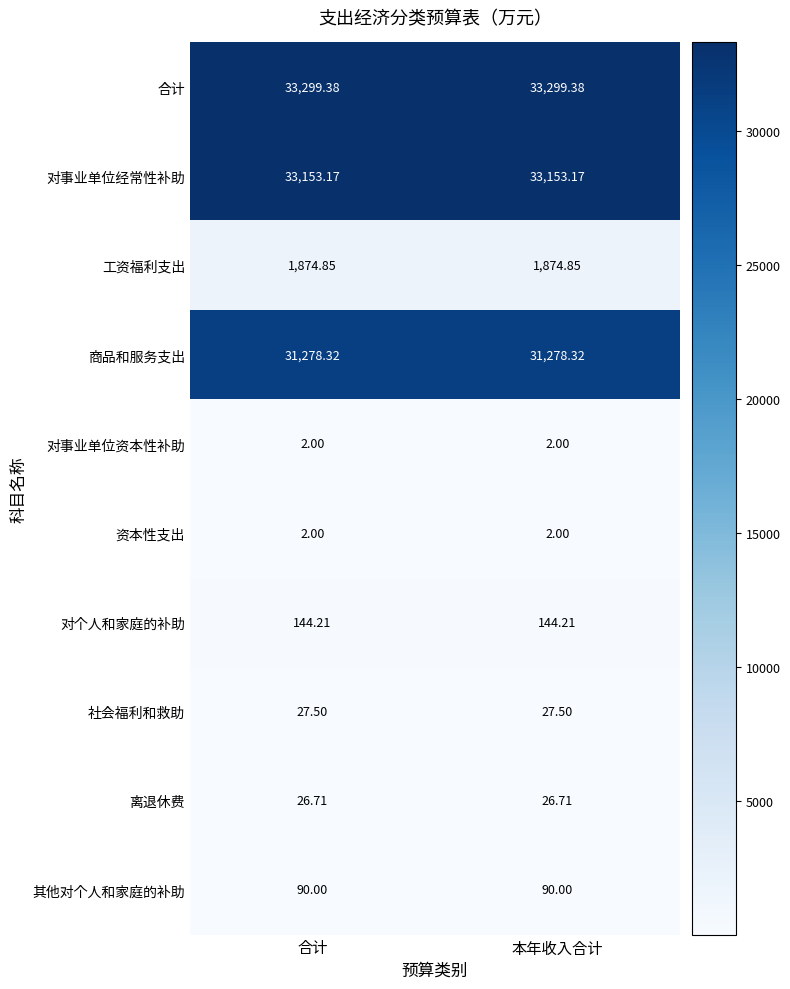

Is the value of 离退休费 at 本年收入合计 greater than the value of 资本性支出 at 本年收入合计?

Yes